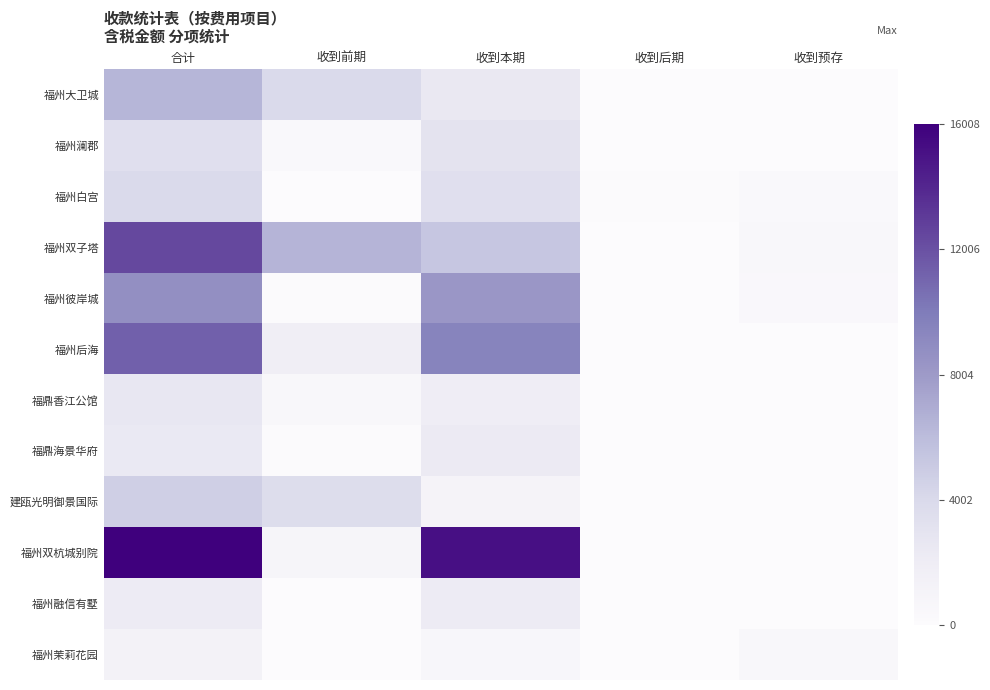

Which series has the largest range (max minus min)?

福州双杭城别院